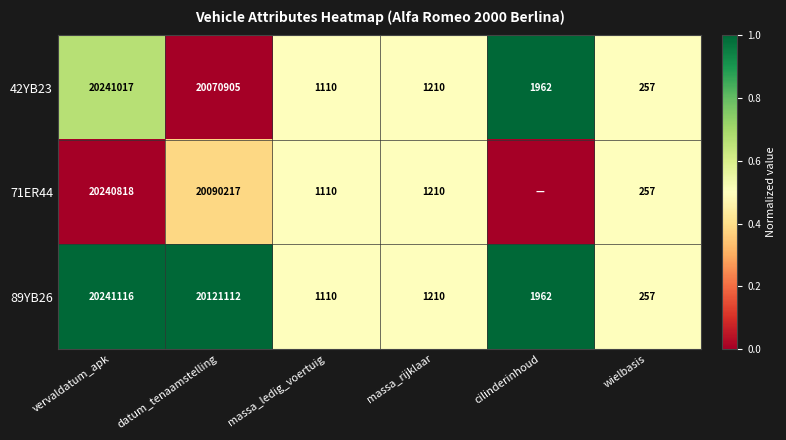

True or false: 42YB23 has a value of 0.3 at vervaldatum_apk.

False